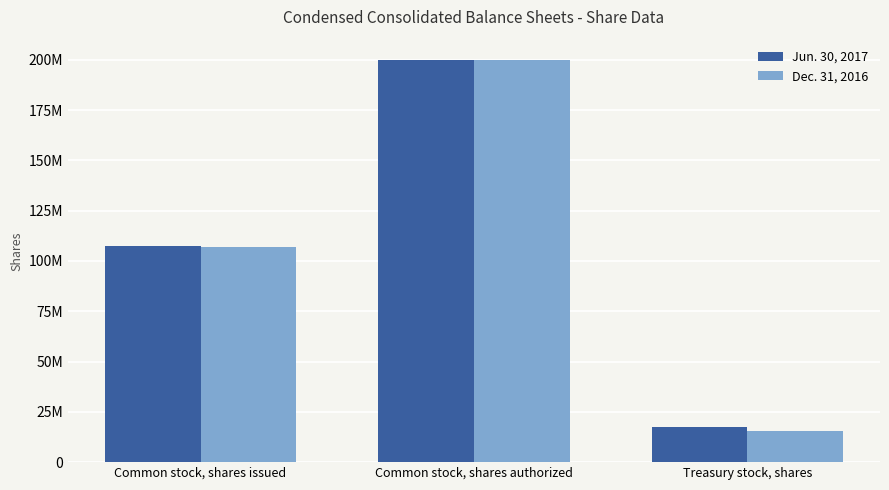

What is the approximate value of Dec. 31, 2016 at Treasury stock, shares, to the nearest 50?

15300000